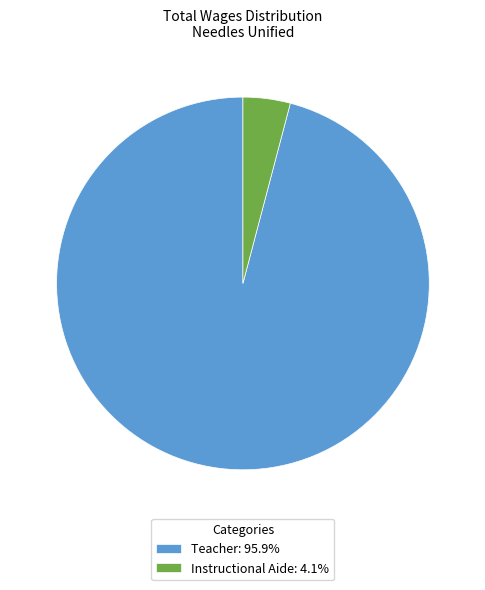

Which slice is the largest?

Teacher